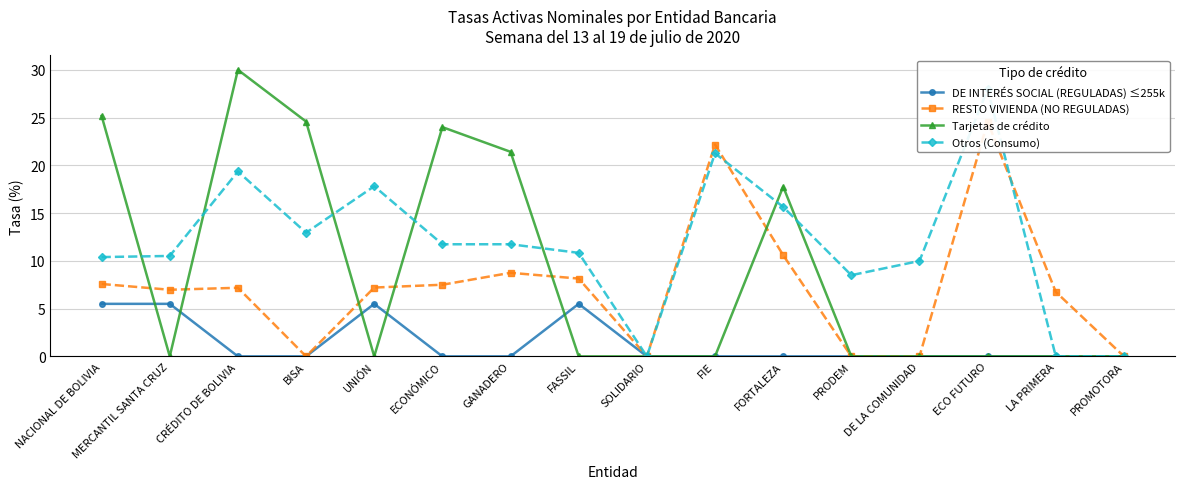

At which category is the sum across all series the highest?

CRÉDITO DE BOLIVIA